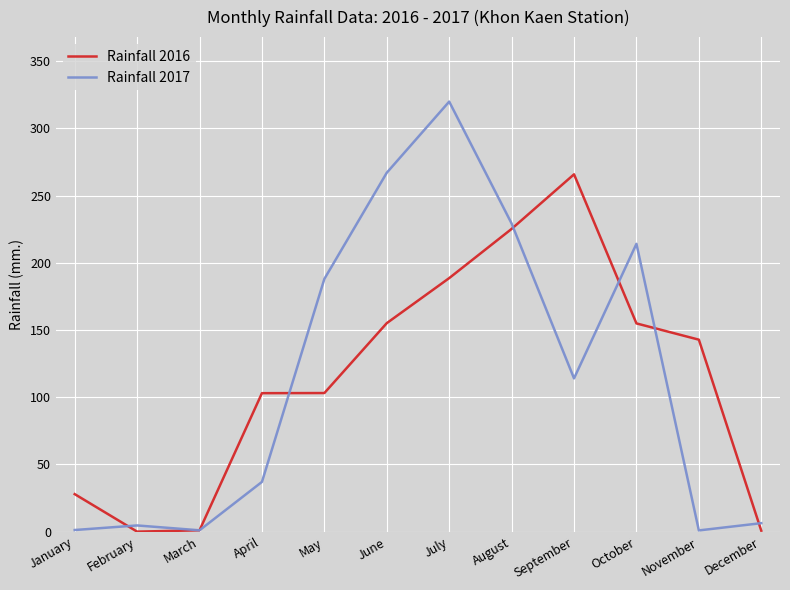

What is the greatest value displayed?

319.9